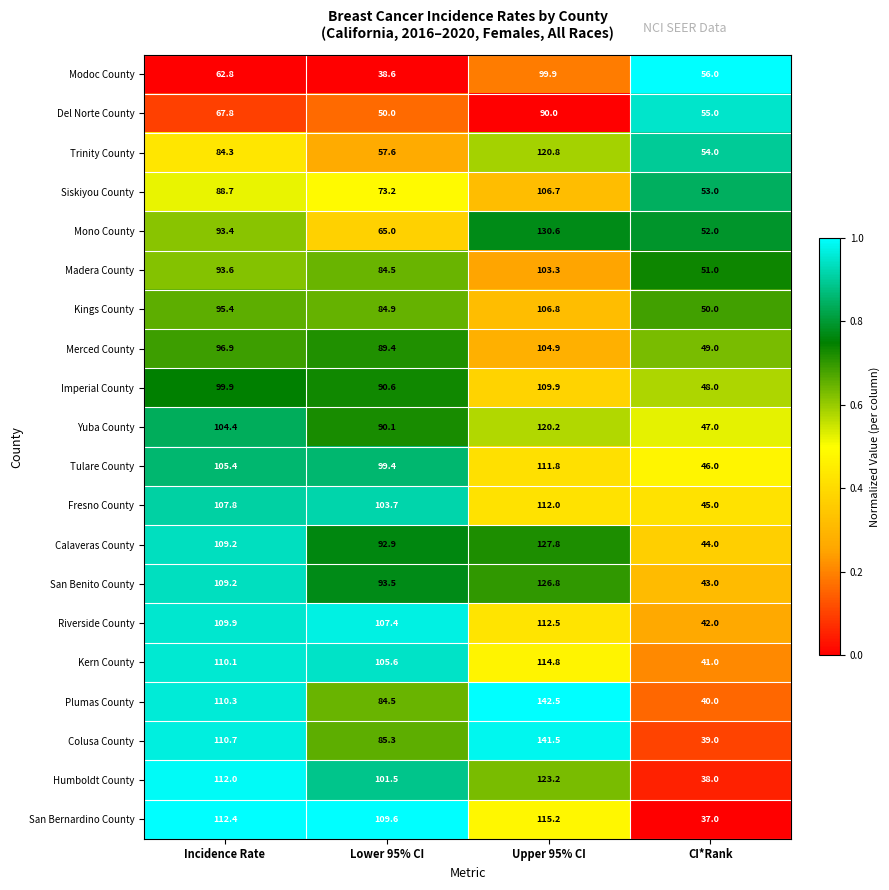

Is it true that Mono County equals 35.1 at CI*Rank?

False